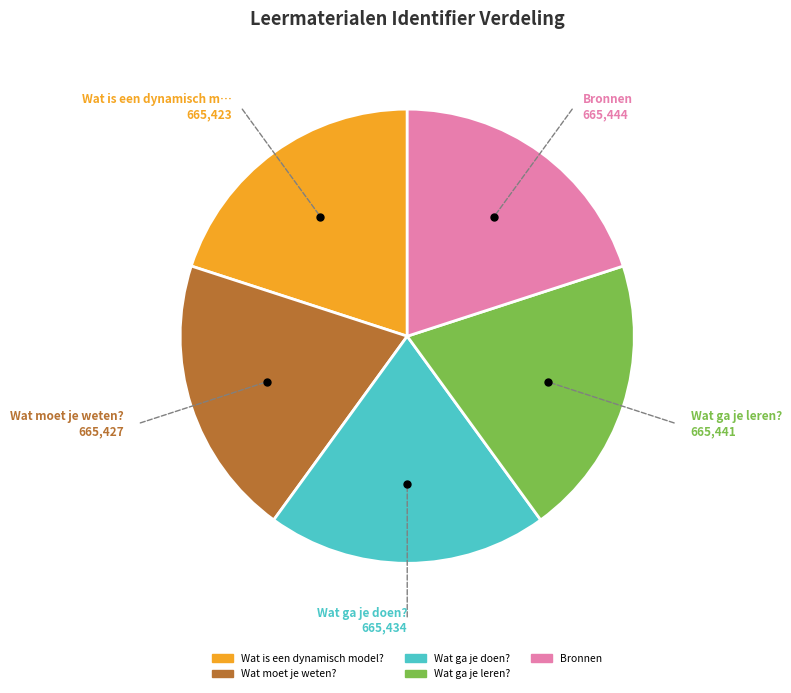

How many segments does this pie chart have?

5